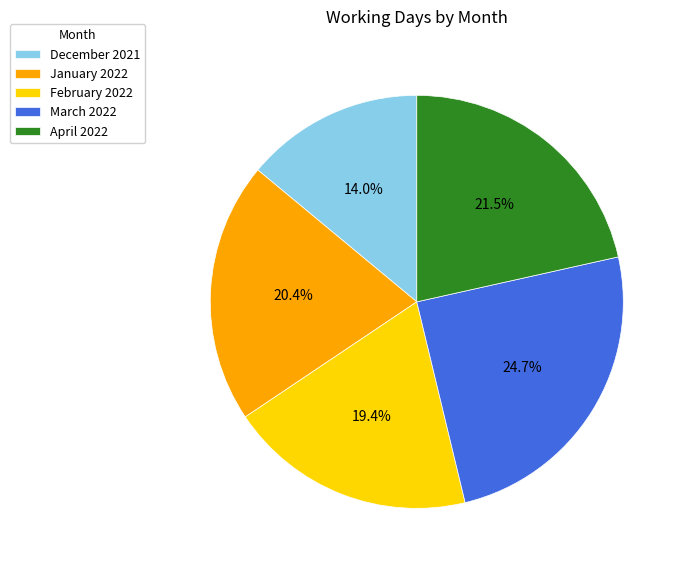

Is there any slice that represents more than half of the pie?

No